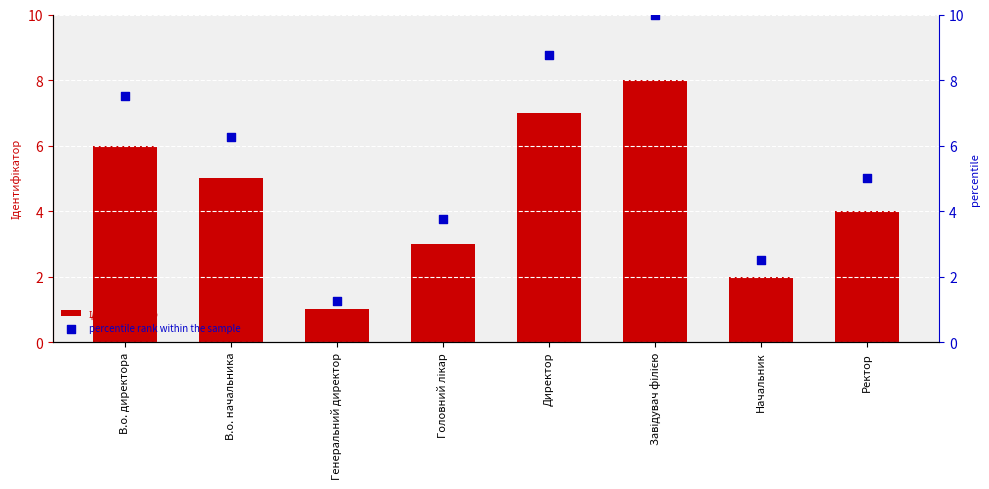

Which series reaches the maximum Y coordinate?

percentile rank within the sample